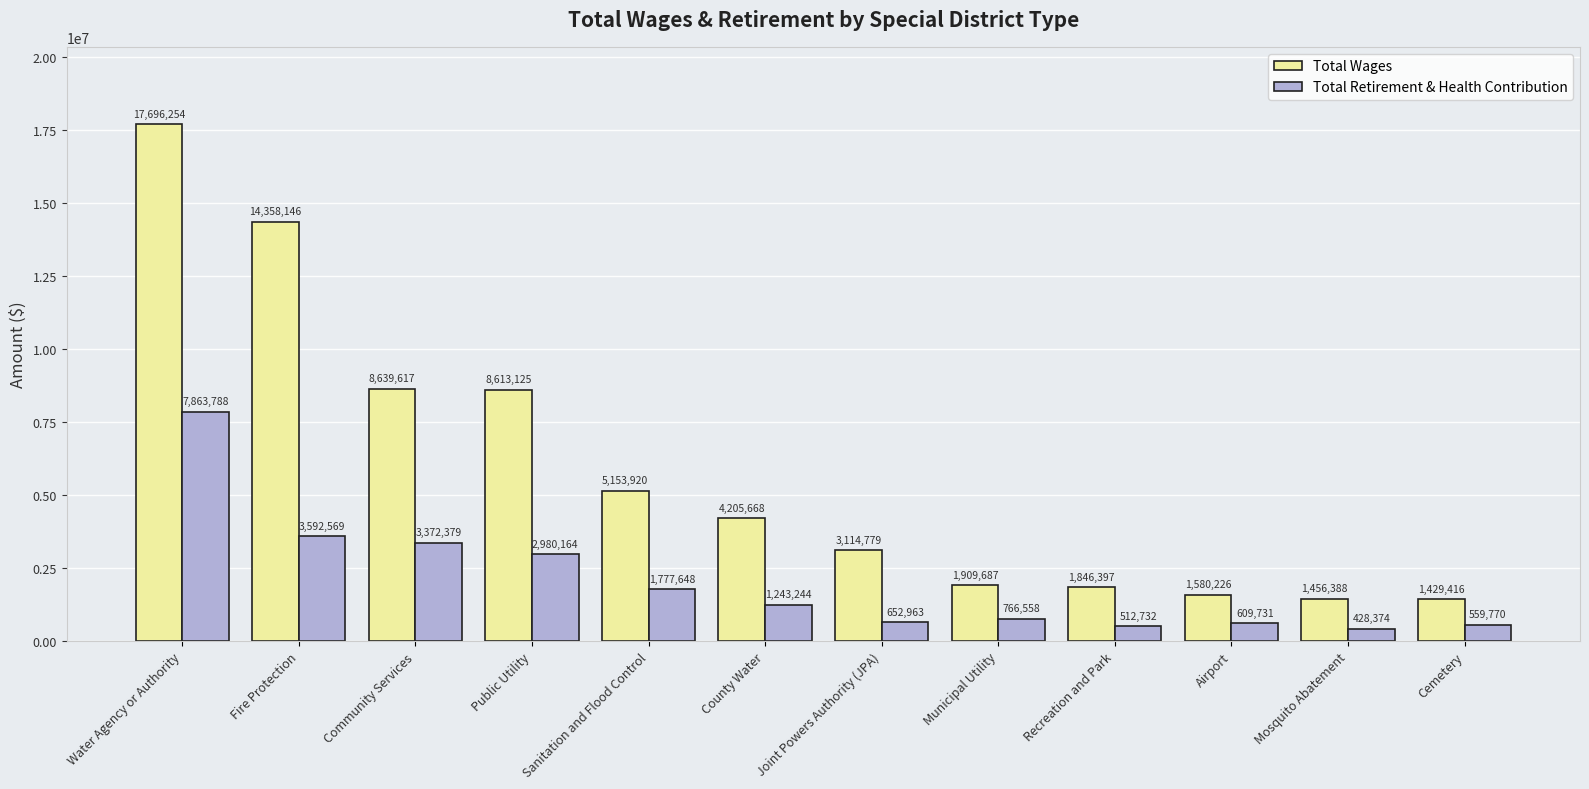

At which label is Total Wages closest to 9562835?

Community Services